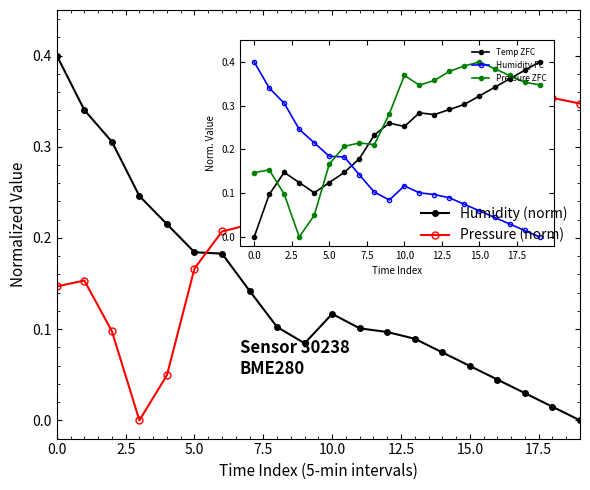

True or false: Pressure (norm) has more than 2 points higher than both neighbors.

True